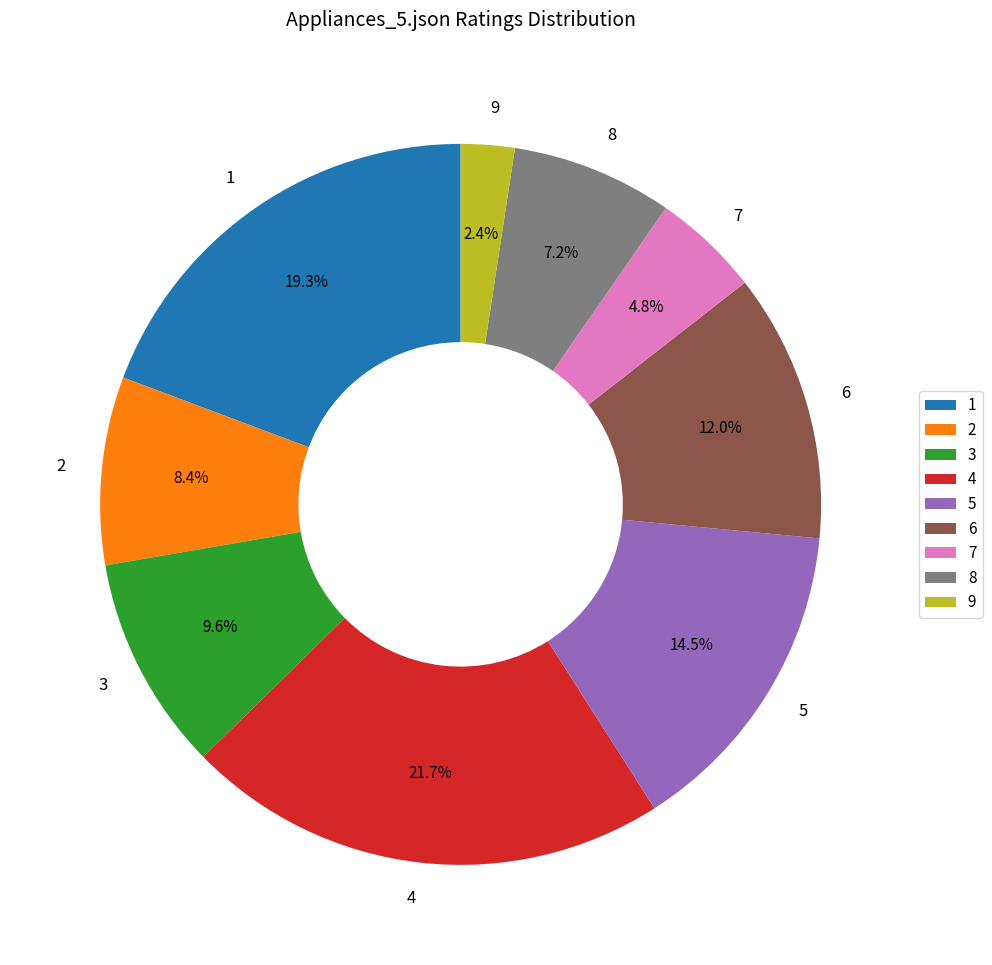

What portion of the pie excludes 2?

91.6%